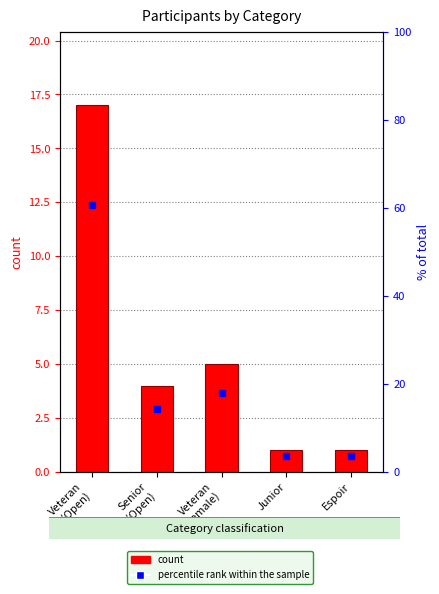

Which series has the largest total across all categories?

percentile rank within the sample